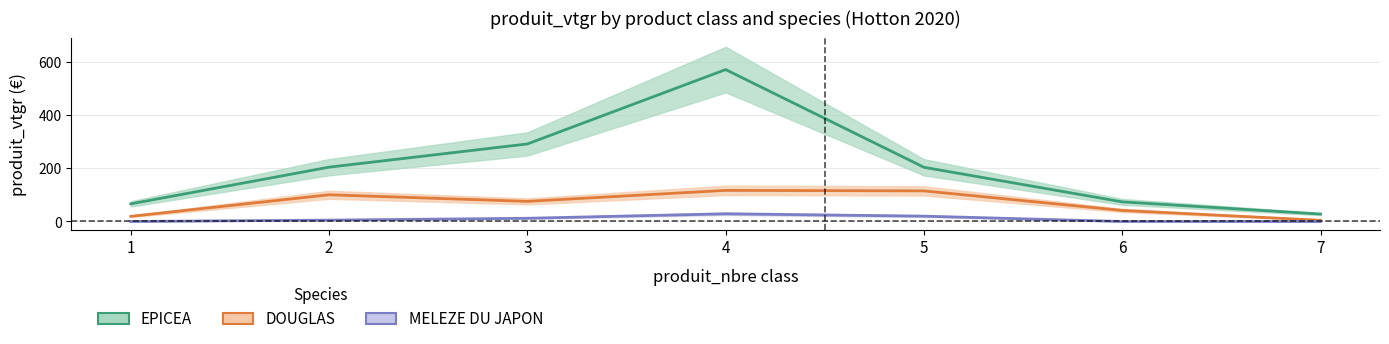

True or false: MELEZE DU JAPON has a value of 7.4 at 2.

False